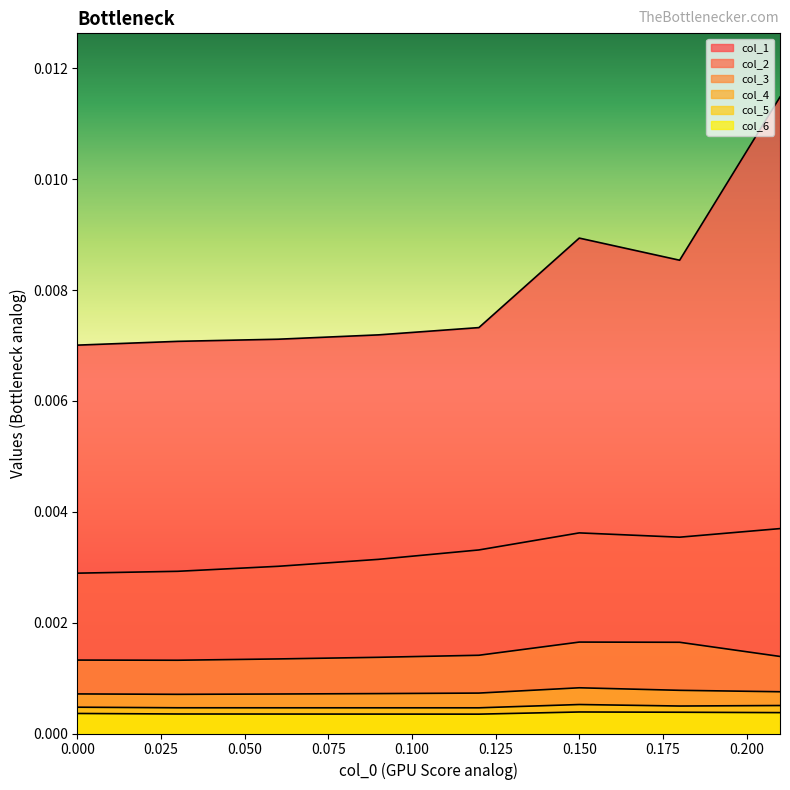

Which series has the largest total across all categories?

col_1